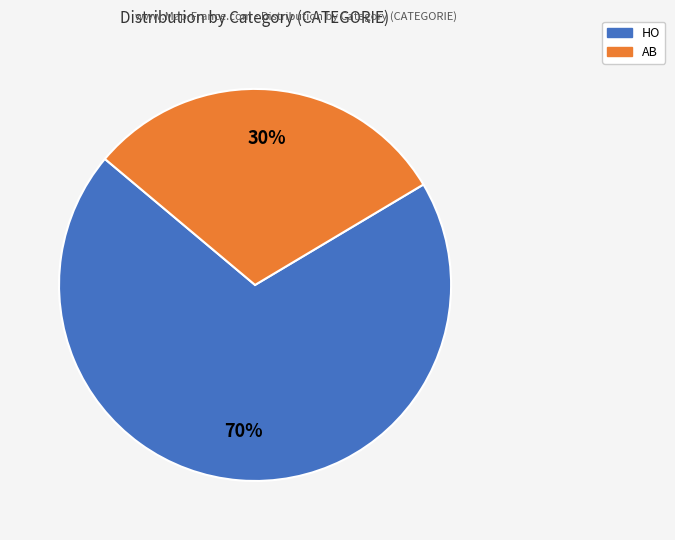

How many slices are in this pie chart?

2